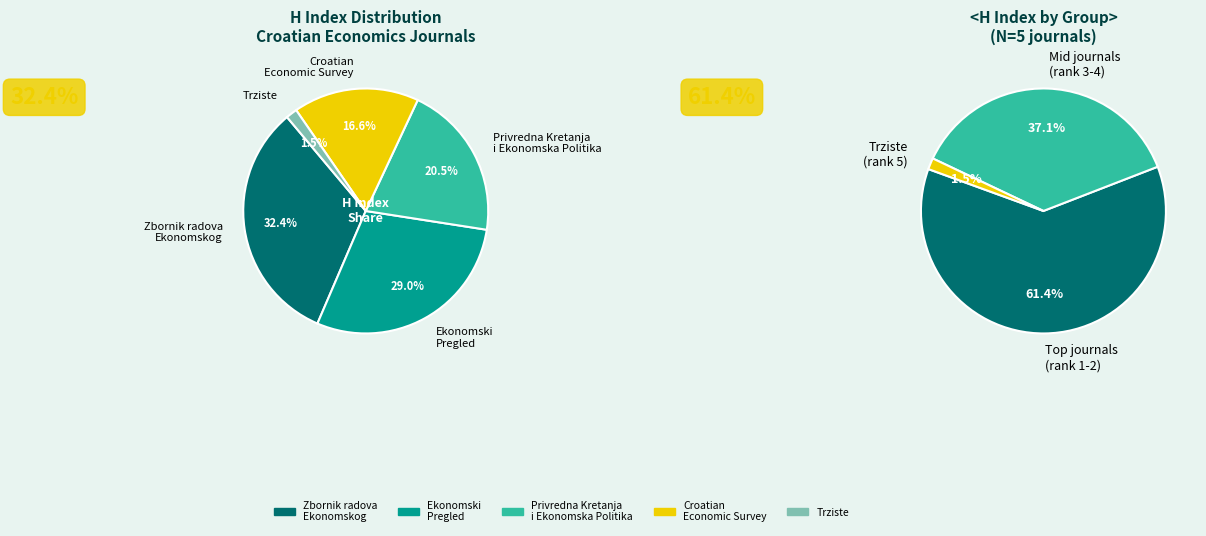

Is Zbornik radova
Ekonomskog the majority of the pie?

No